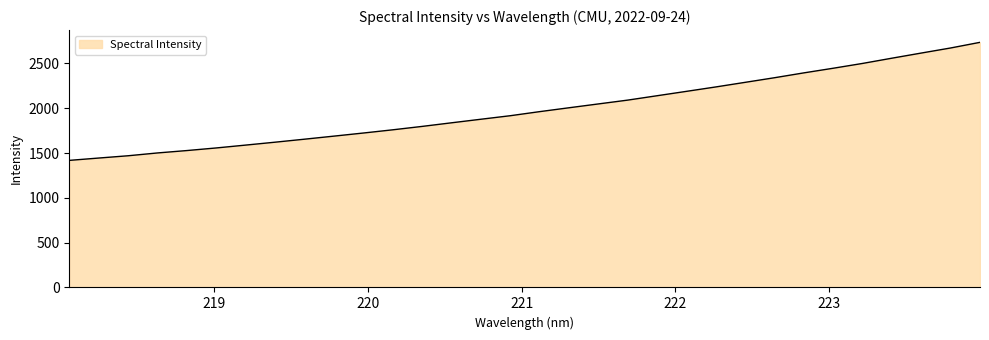

What is the greatest value displayed?

2735.9